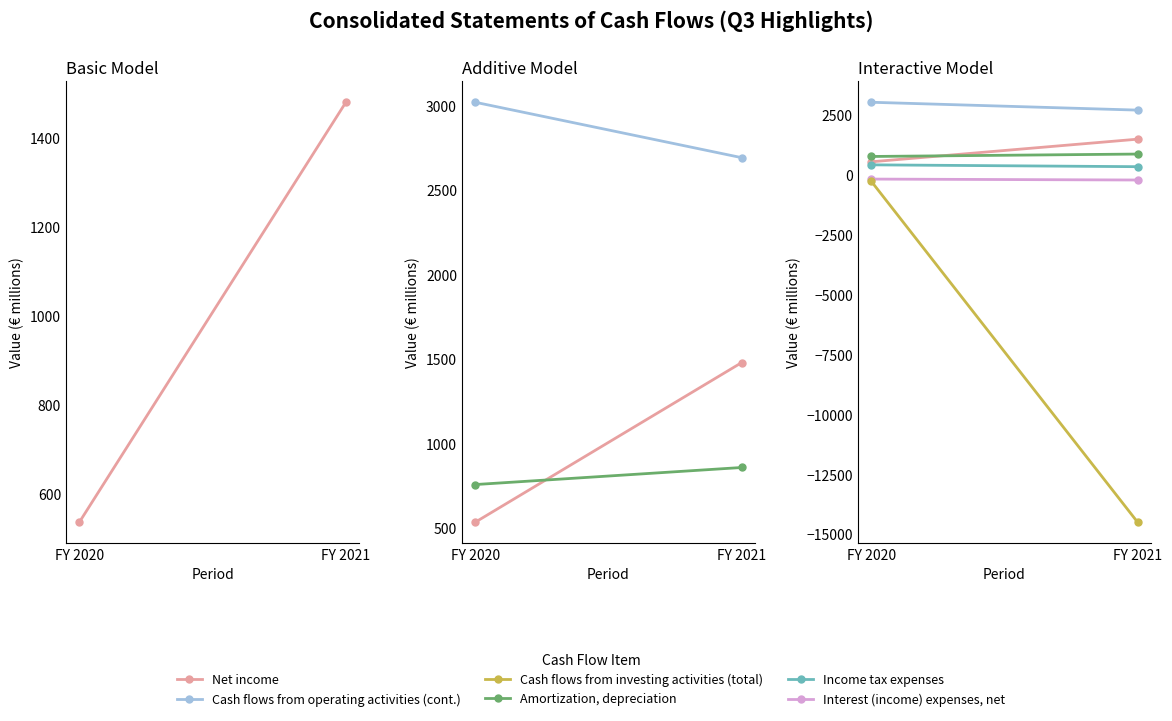

What is the difference between the maximum and minimum values in the Amortization, depreciation series?

101